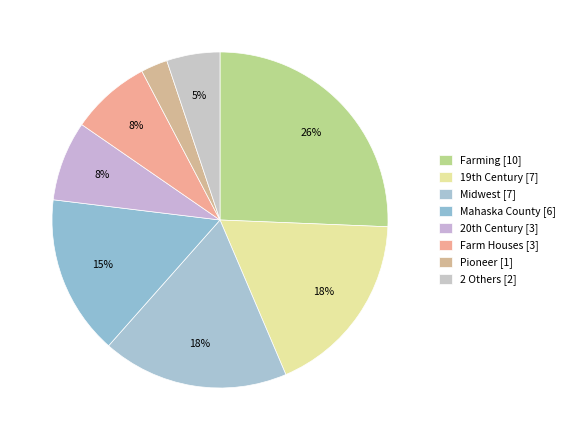

How many slices are in this pie chart?

8